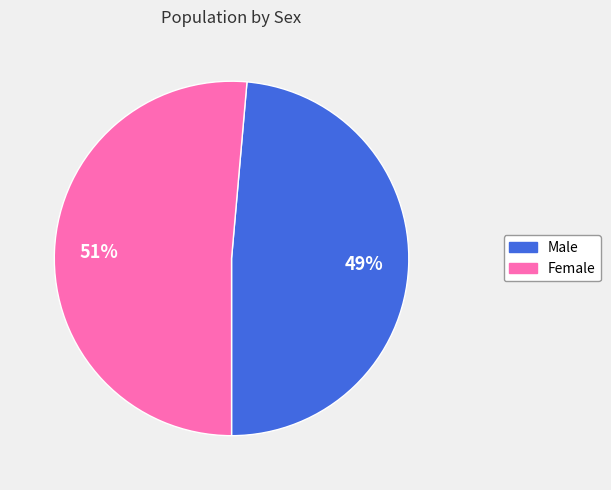

Count the number of slices in the pie.

2